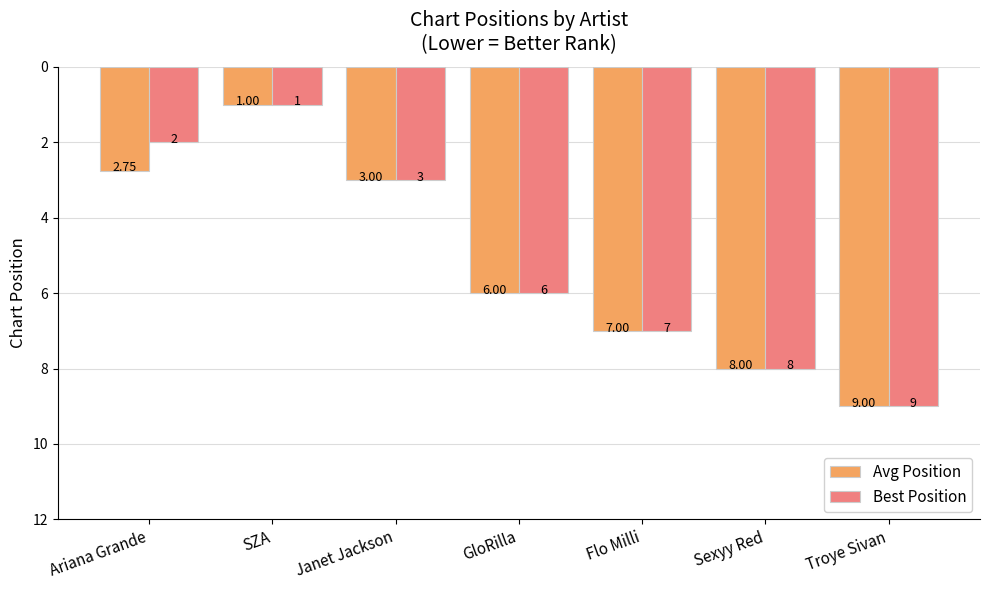

Which category has the highest value in the Avg Position series?

Troye Sivan